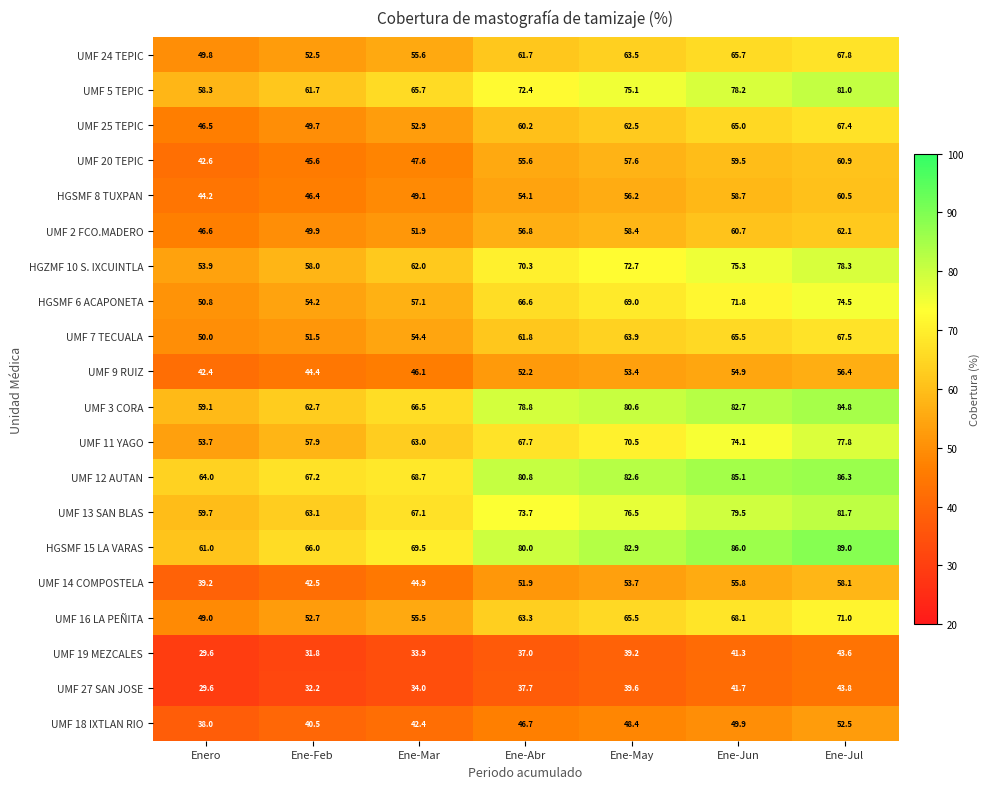

What is the difference between the UMF 2 FCO.MADERO values at Ene-Abr and Ene-Feb?

6.9